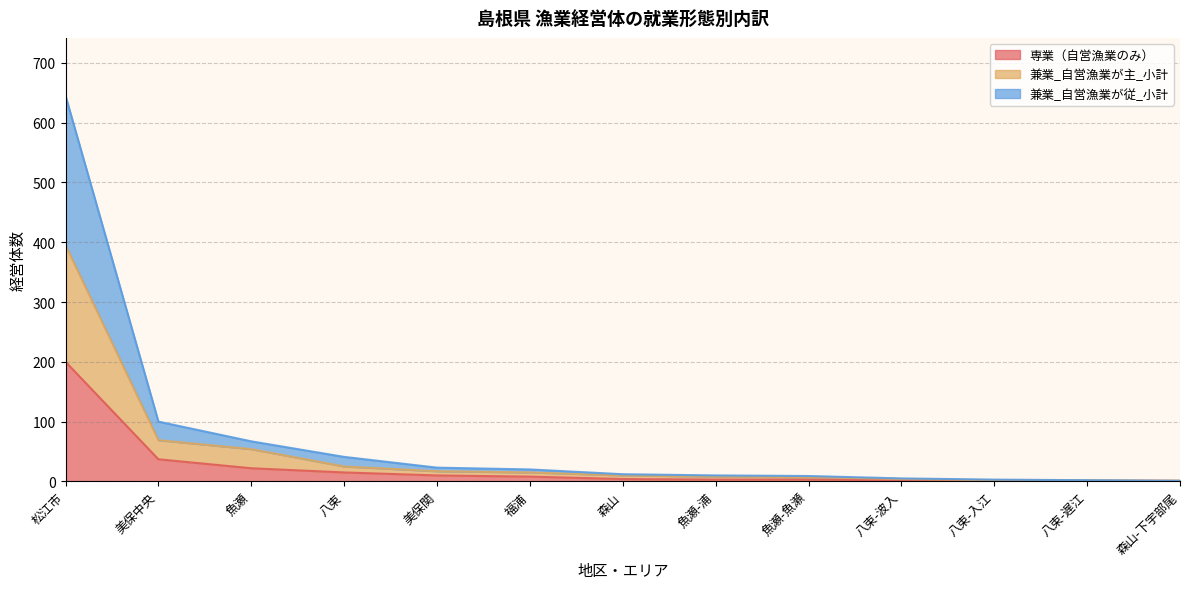

List the series in order of their peak value, highest first.

兼業_自営漁業が従_小計, 兼業_自営漁業が主_小計, 専業（自営漁業のみ）